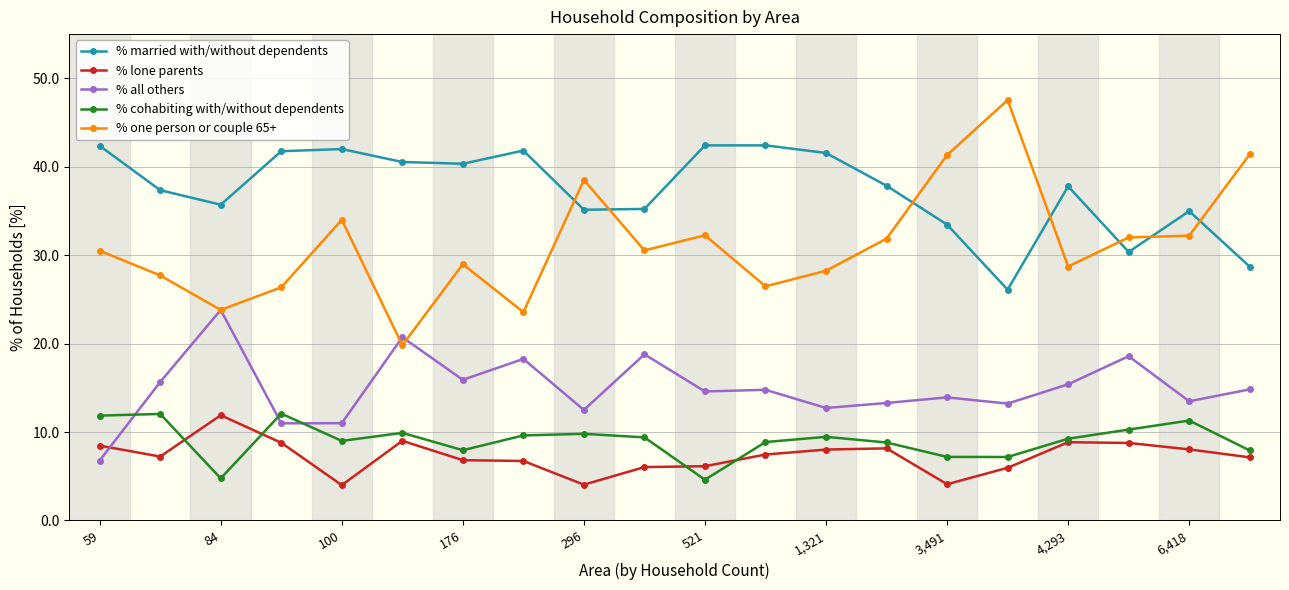

What is the value of the % cohabiting with/without dependents point at the 18th from the left?

10.3